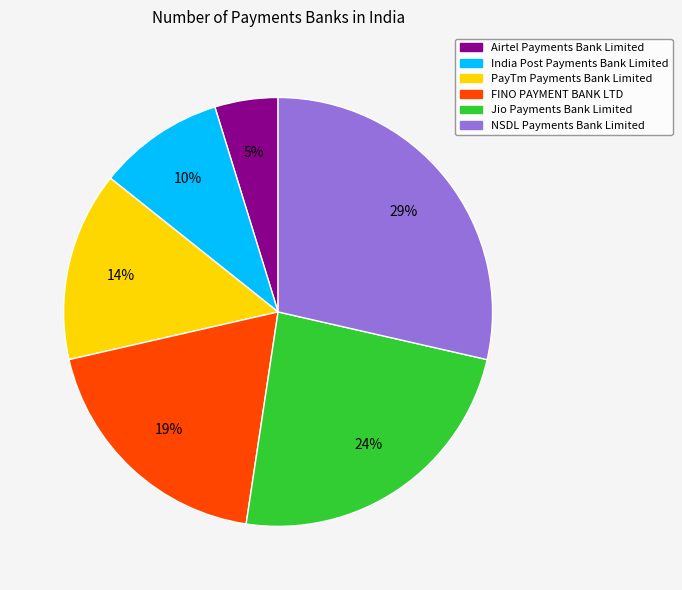

True or false: Jio Payments Bank Limited accounts for 35% of the total.

False